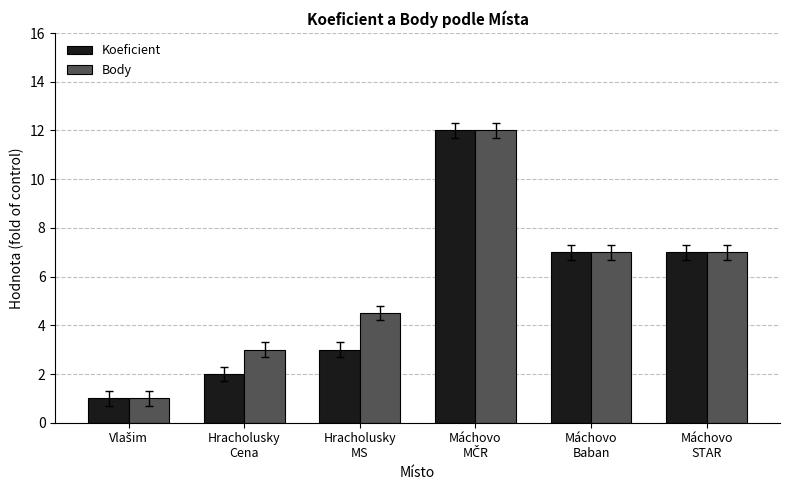

At how many categories does at least one series exceed 5?

3